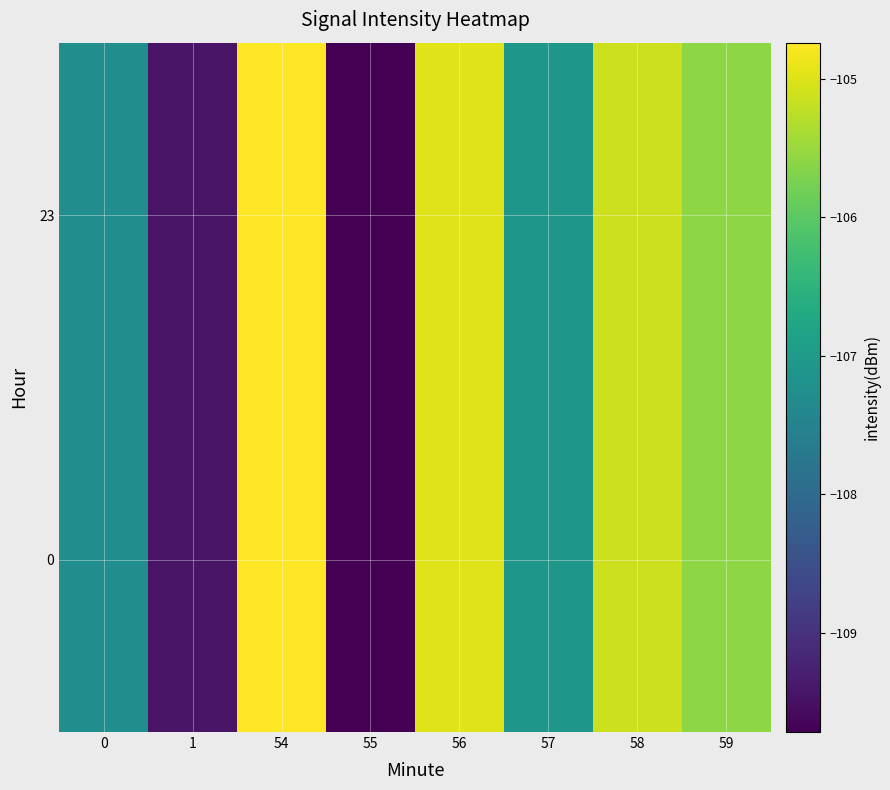

At which category is the sum across all series the highest?

54